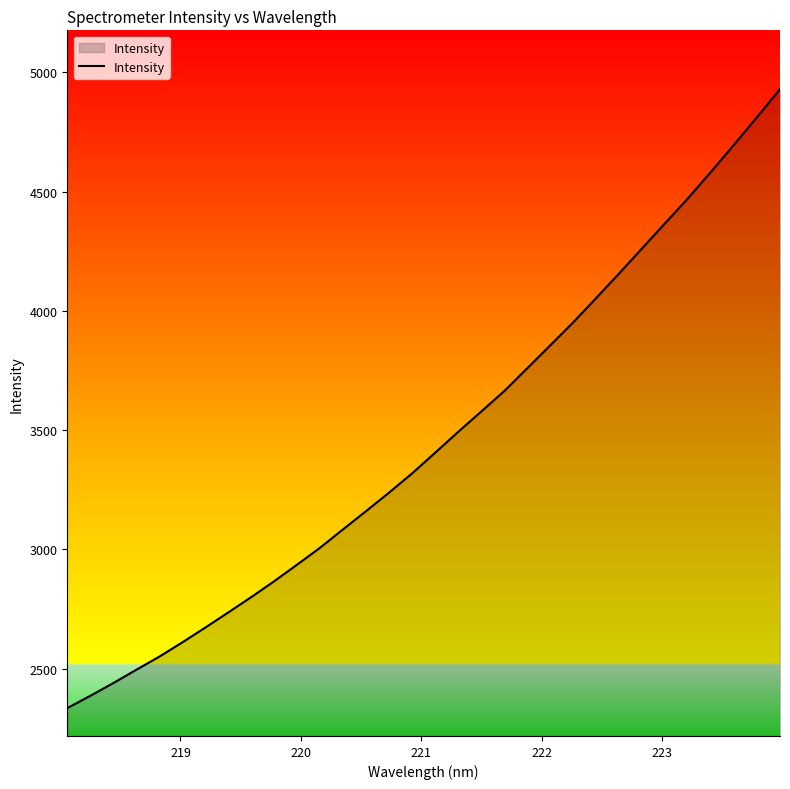

What is the maximum value shown in the chart?

4930.3